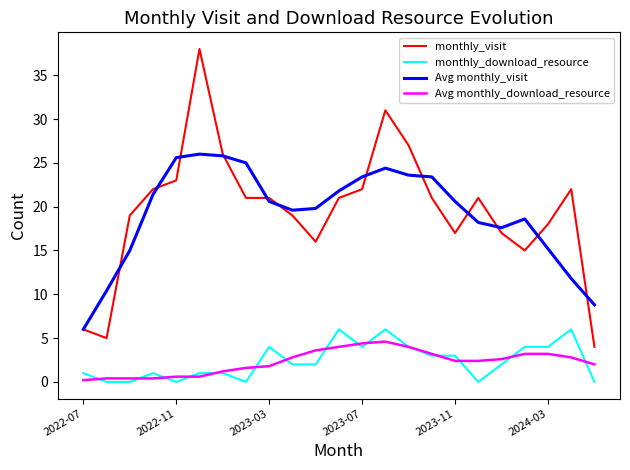

What is the difference between the second highest and second lowest values in the monthly_download_resource series?

6.0